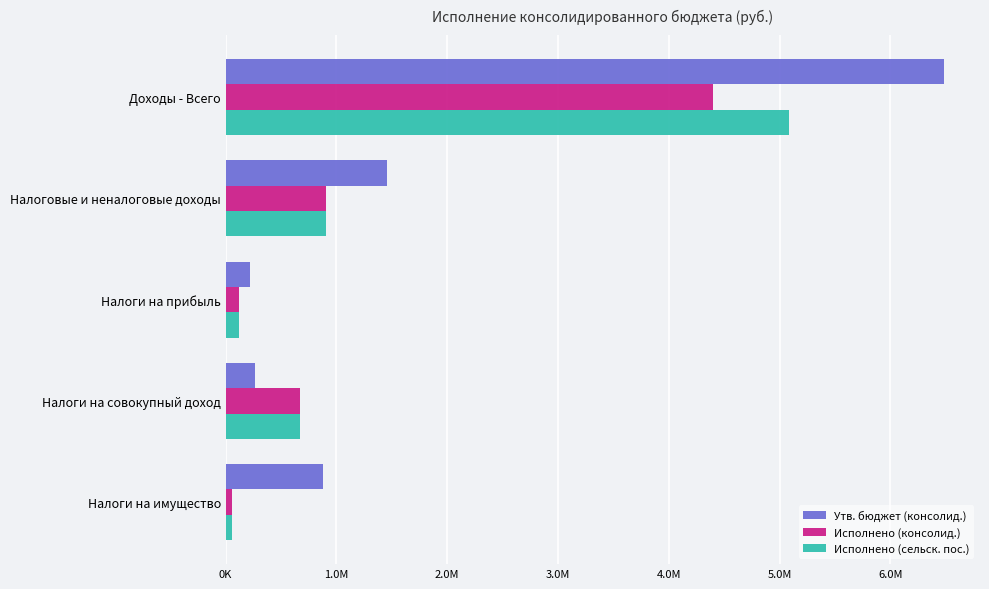

Rank the categories by Исполнено (консолид.) value from highest to lowest.

Доходы - Всего, Налоговые и неналоговые доходы, Налоги на совокупный доход, Налоги на прибыль, Налоги на имущество